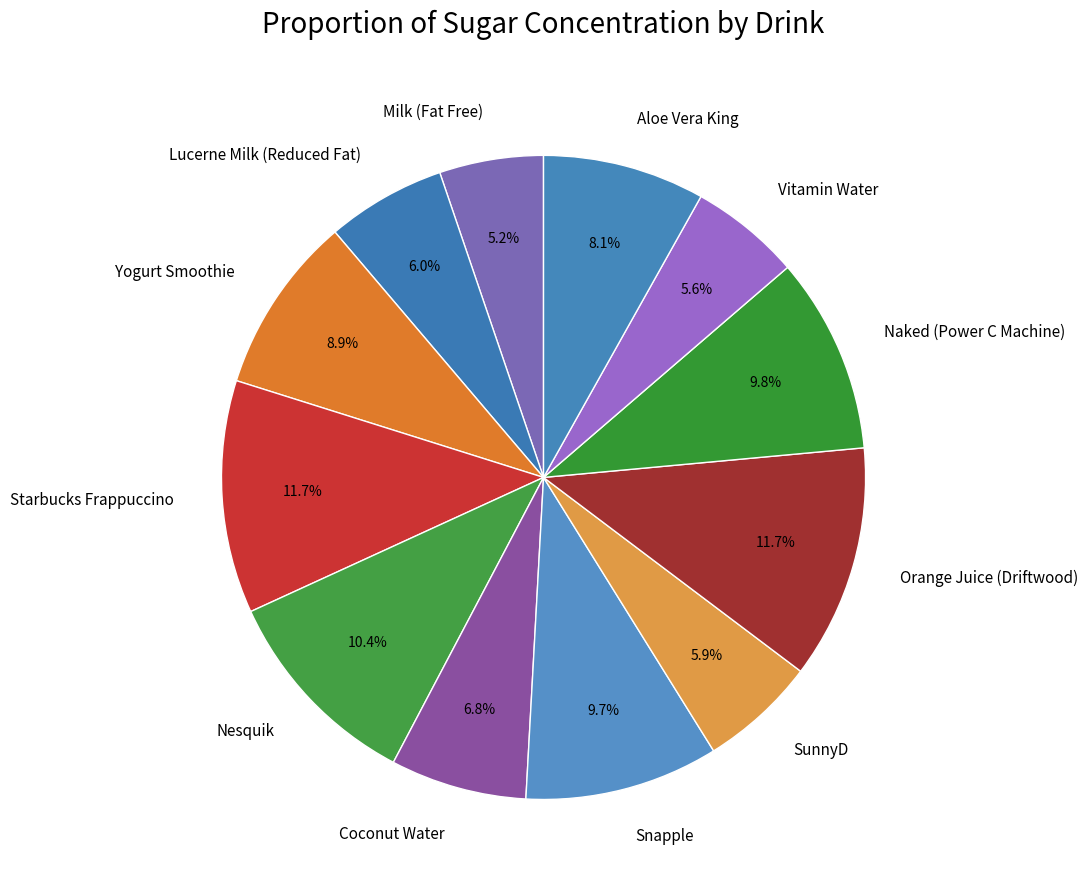

Approximately how many times larger is the value at Yogurt Smoothie compared to Naked (Power C Machine)?

0.9